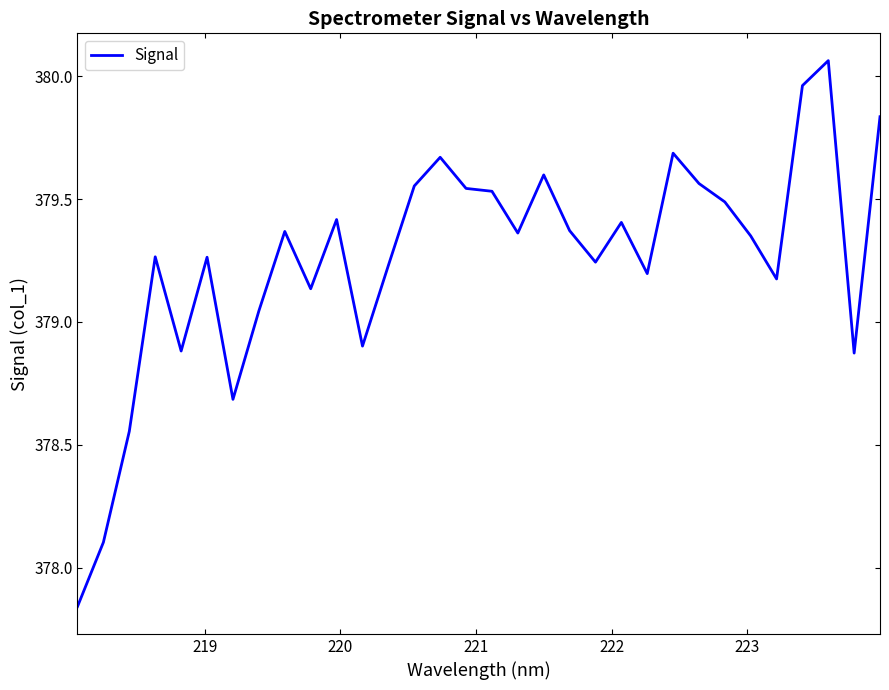

At which label is the value closest to 378?

219